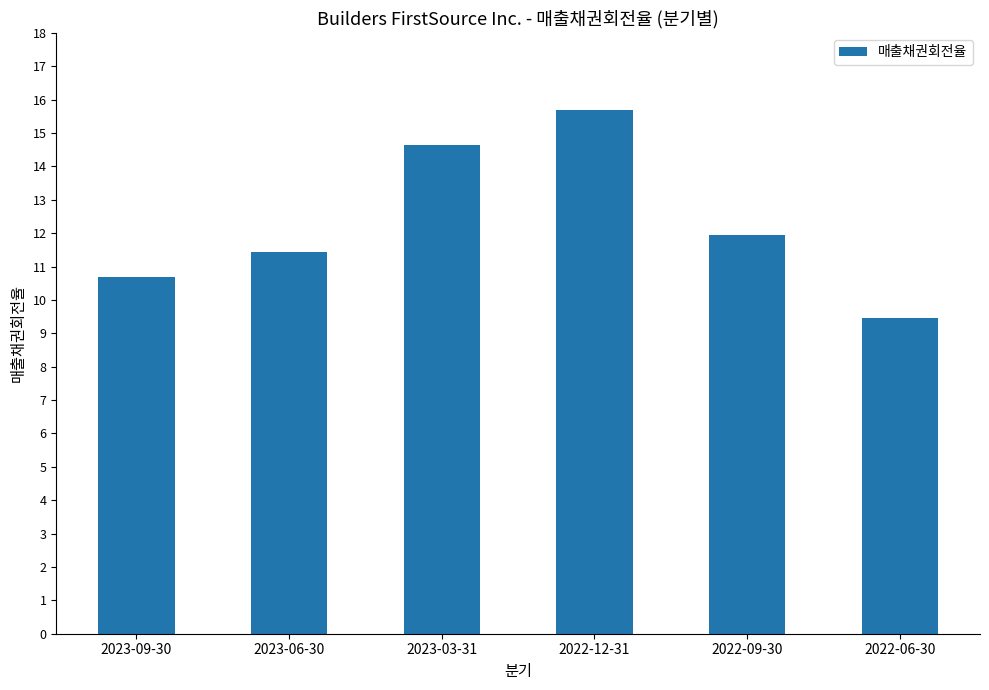

How many categories are shown in the chart?

6